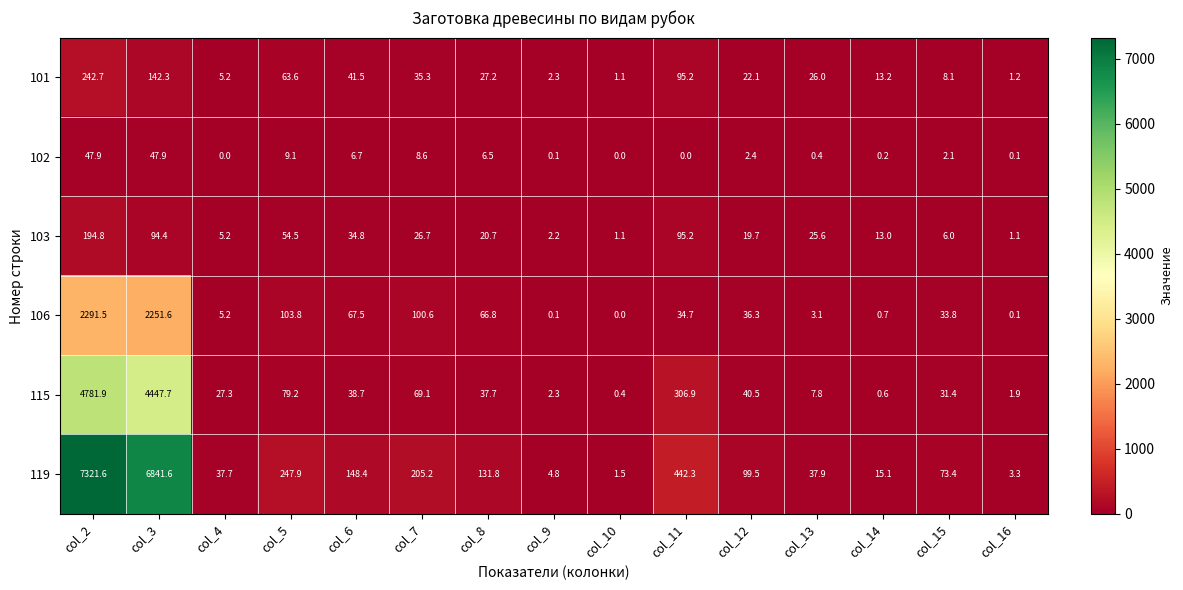

At which label does 106 reach its minimum?

col_10